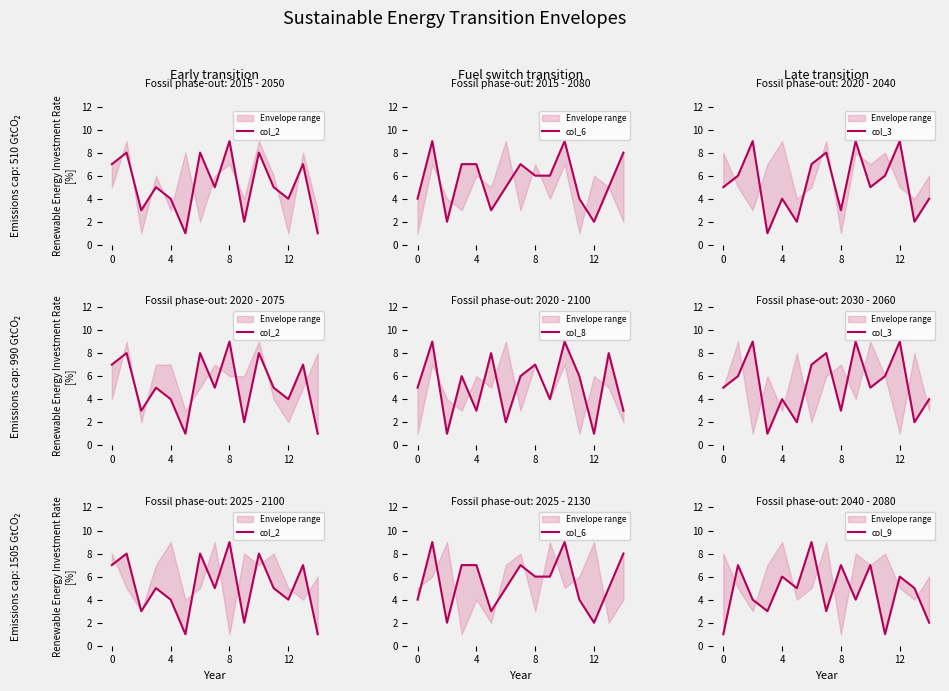

Does the chart have visible grid lines?

No